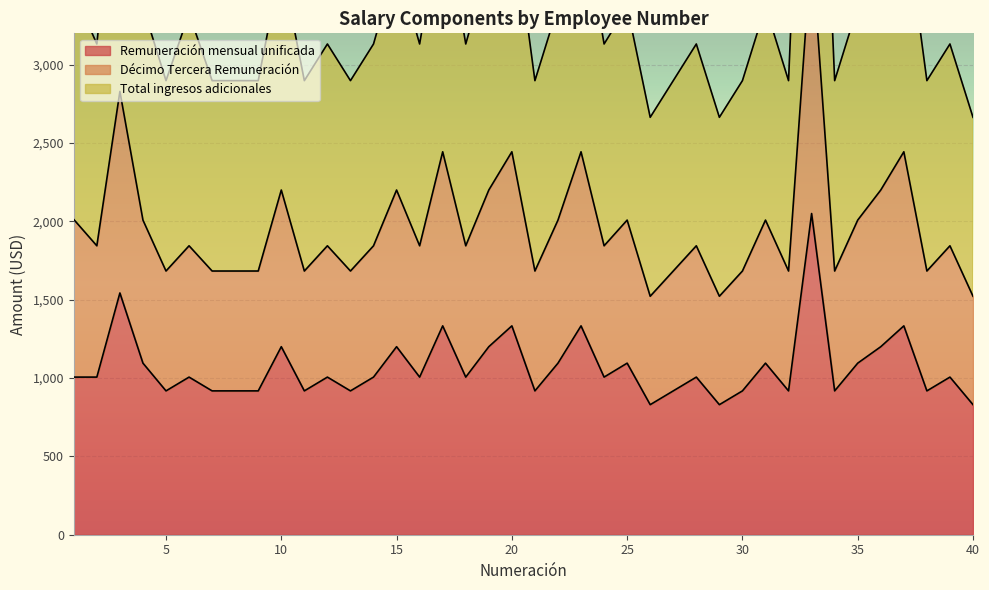

What is the lowest value of the Remuneración mensual unificada series?

830